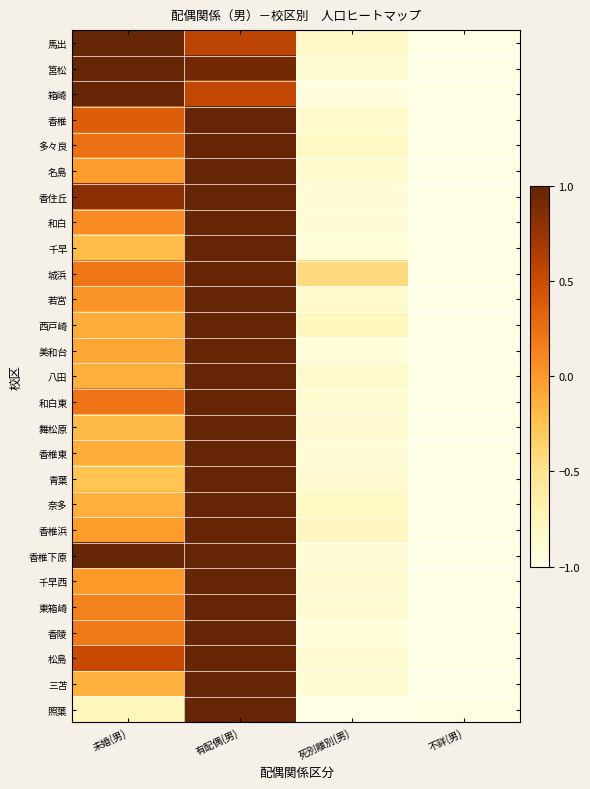

Rank the series at 死別離別(男) from lowest to highest value.

照葉, 箱崎, 香陵, 美和台, 千早, 香住丘, 和白, 香椎下原, 香椎東, 三苫, 筥松, 松島, 和白東, 東箱崎, 青葉, 舞松原, 千早西, 名島, 若宮, 八田, 香椎, 馬出, 多々良, 奈多, 香椎浜, 西戸崎, 城浜